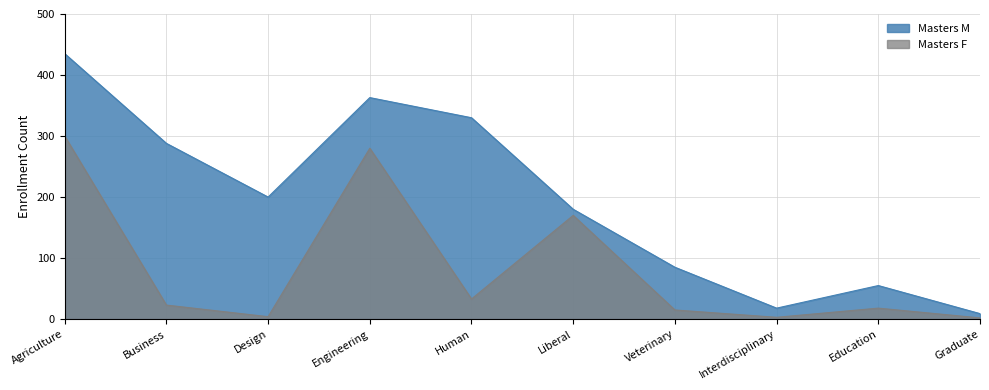

What is the average value of the Masters F series?

85